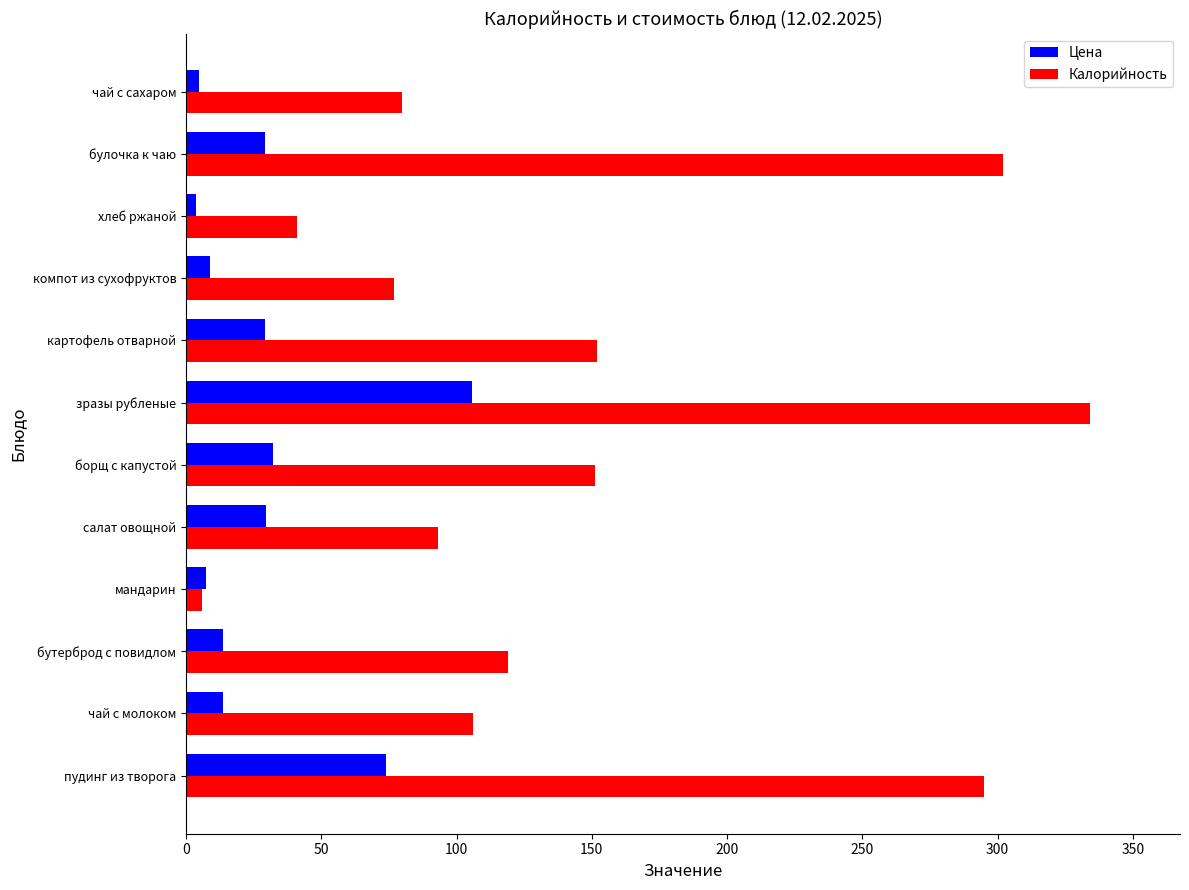

At how many categories does at least one series exceed 182?

3